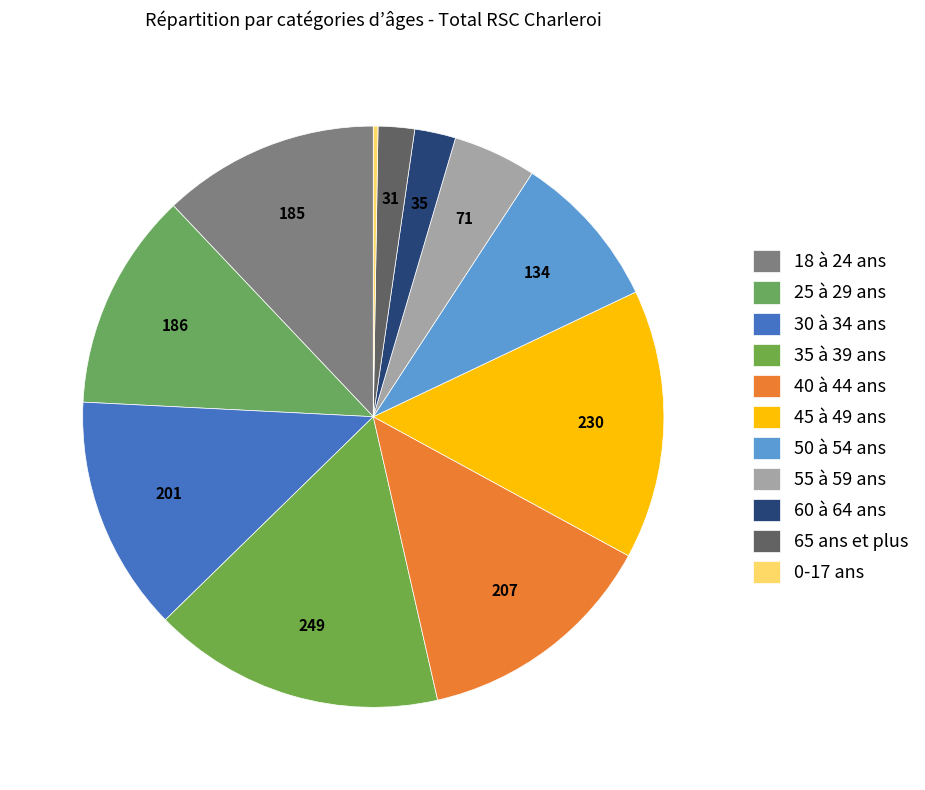

What is the change in value from 18 à 24 ans to 35 à 39 ans?

+64